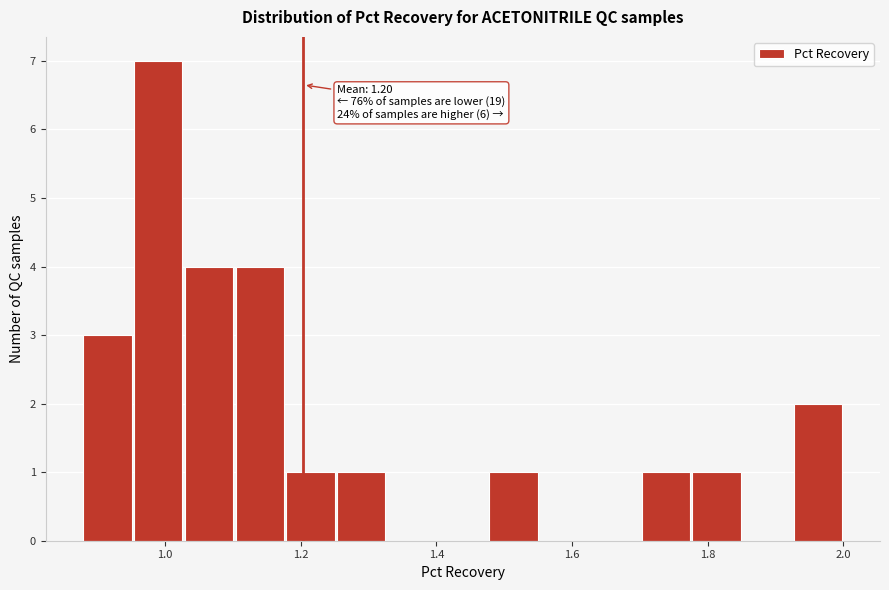

Read against the x-axis, roughly where is the centre of the tallest bar?

1.00